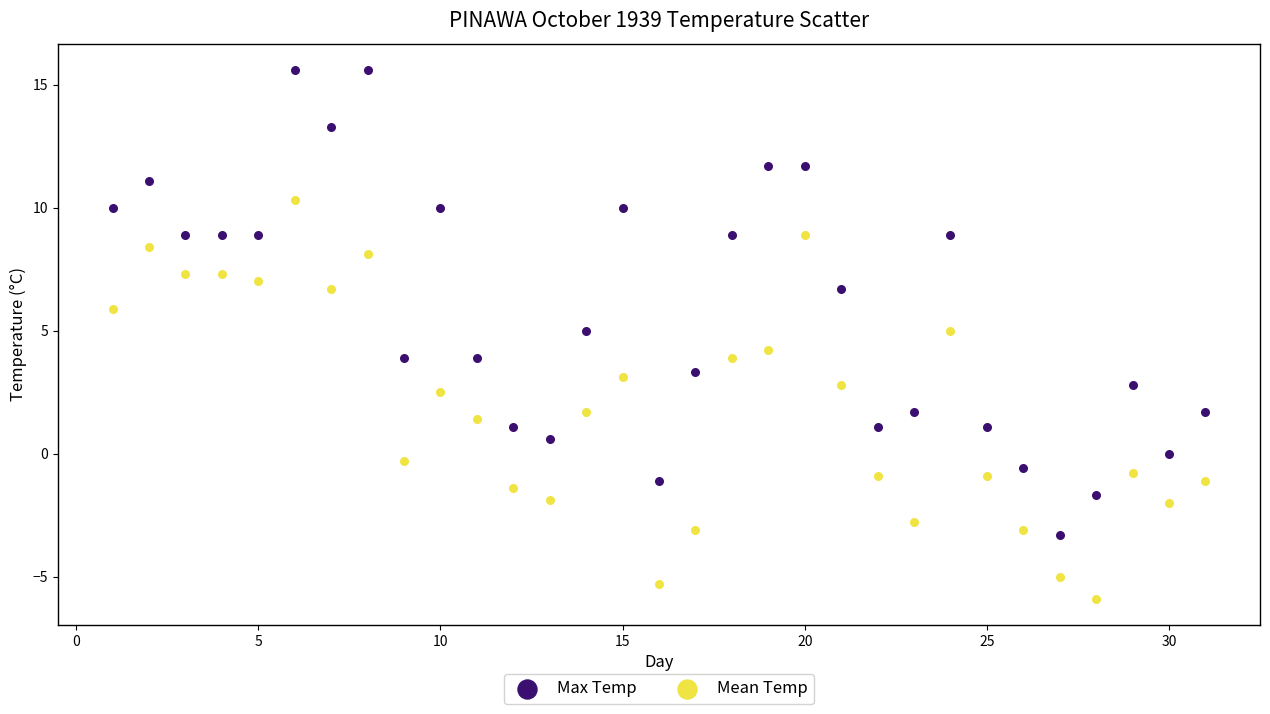

Which series has the widest spread of Y values?

Max Temp